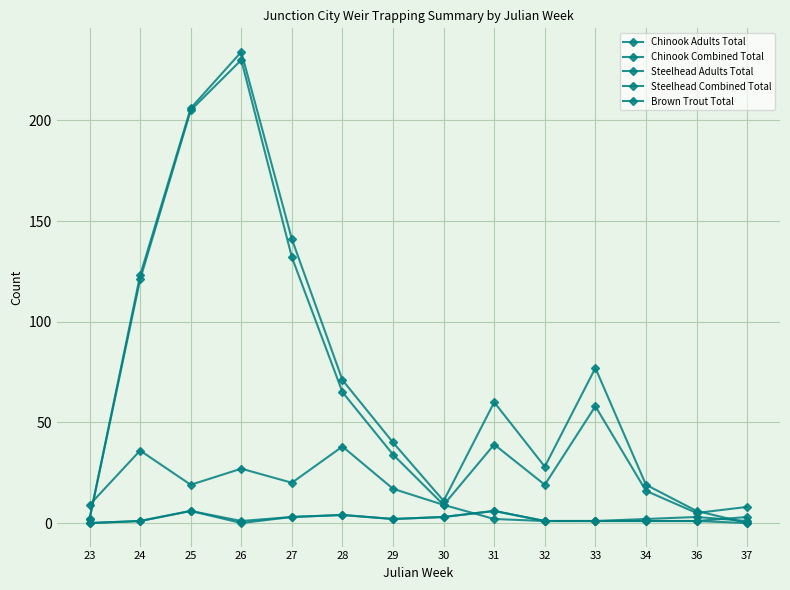

Reading left to right, transcribe all the data shown in this chart.

Chinook Adults Total: 2	121	205	230	132	65	34	9	39	19	58	16	5	8
Chinook Combined Total: 2	123	206	234	141	71	40	11	60	28	77	19	6	0
Steelhead Adults Total: 0	1	6	0	3	4	2	3	6	1	1	1	1	0
Steelhead Combined Total: 0	1	6	1	3	4	2	3	6	1	1	1	1	3
Brown Trout Total: 9	36	19	27	20	38	17	9	2	1	1	2	3	1